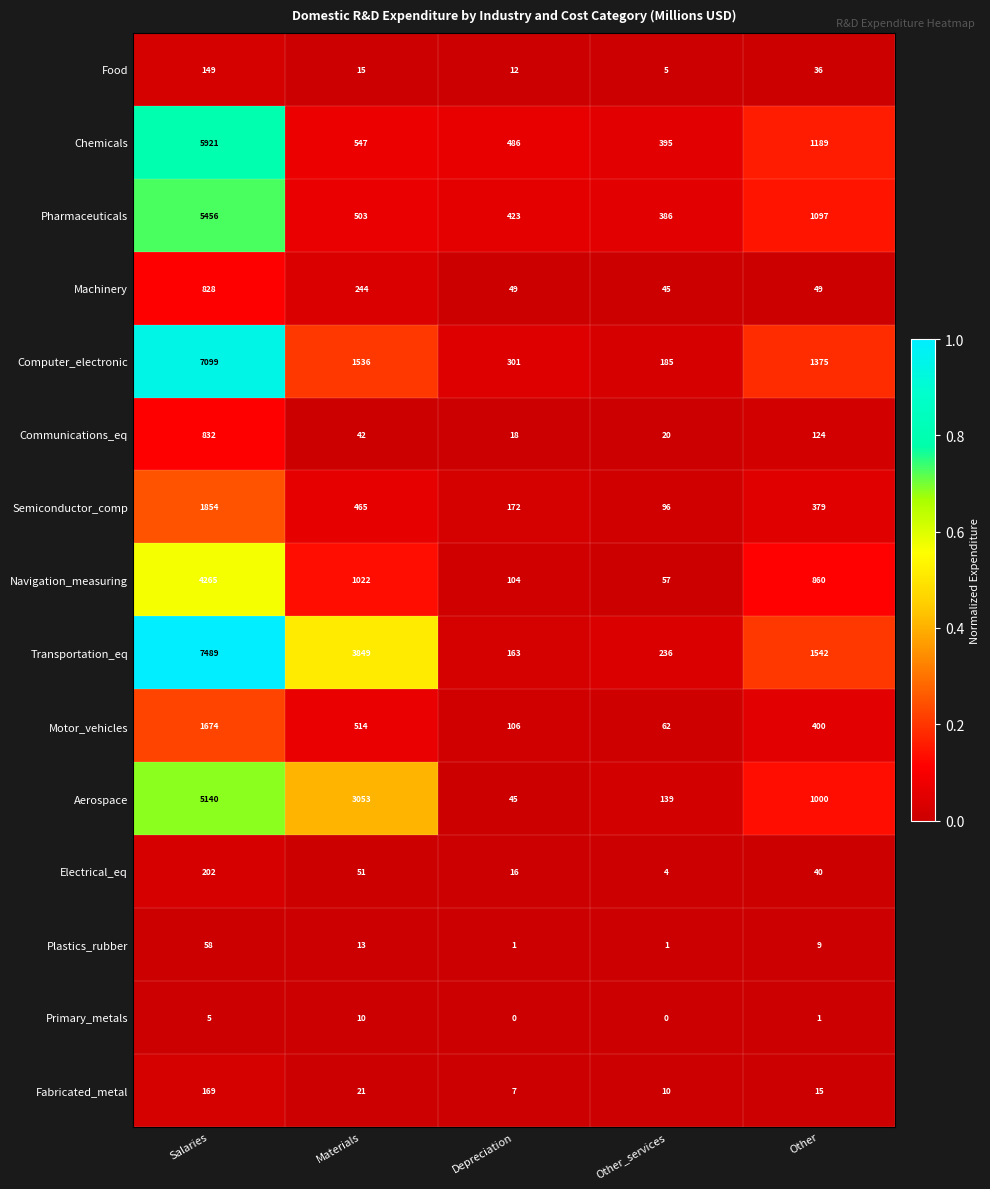

What is the sum of the Electrical_eq values at Depreciation and Other_services?

20